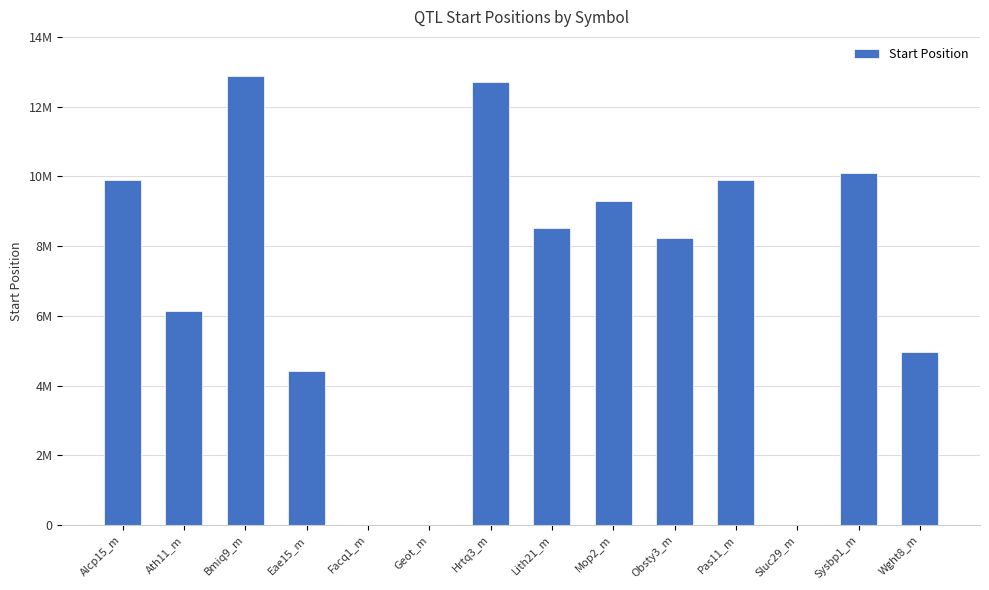

At which label does the data first exceed 8525003?

Alcp15_m